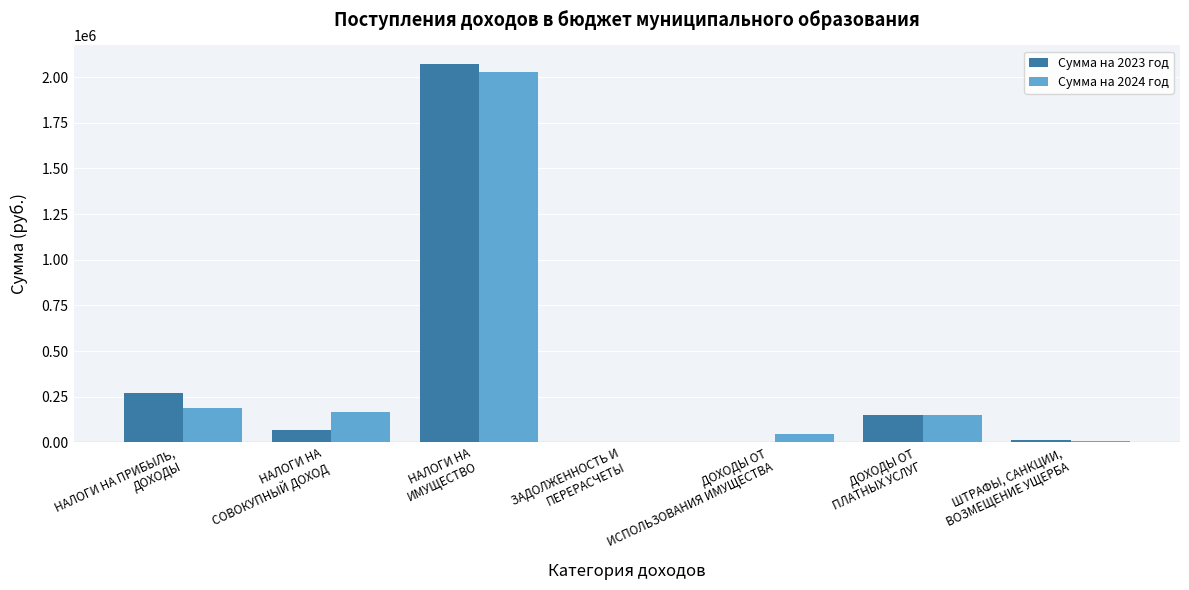

What is the greatest value displayed?

2069503